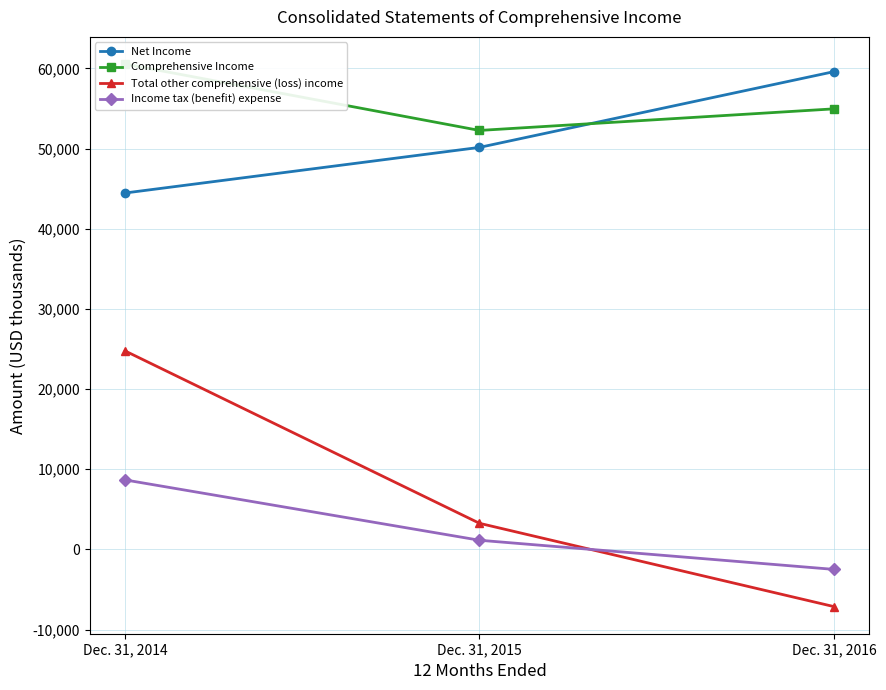

How many lines are shown in the chart?

4